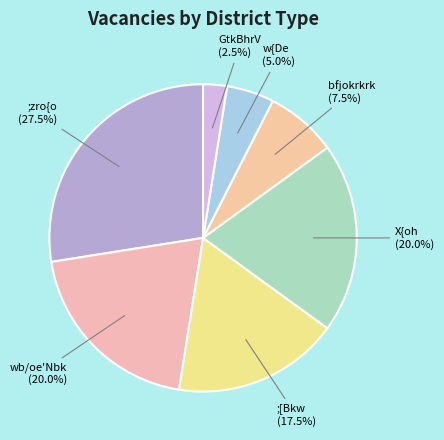

Is there a majority slice in this chart?

No